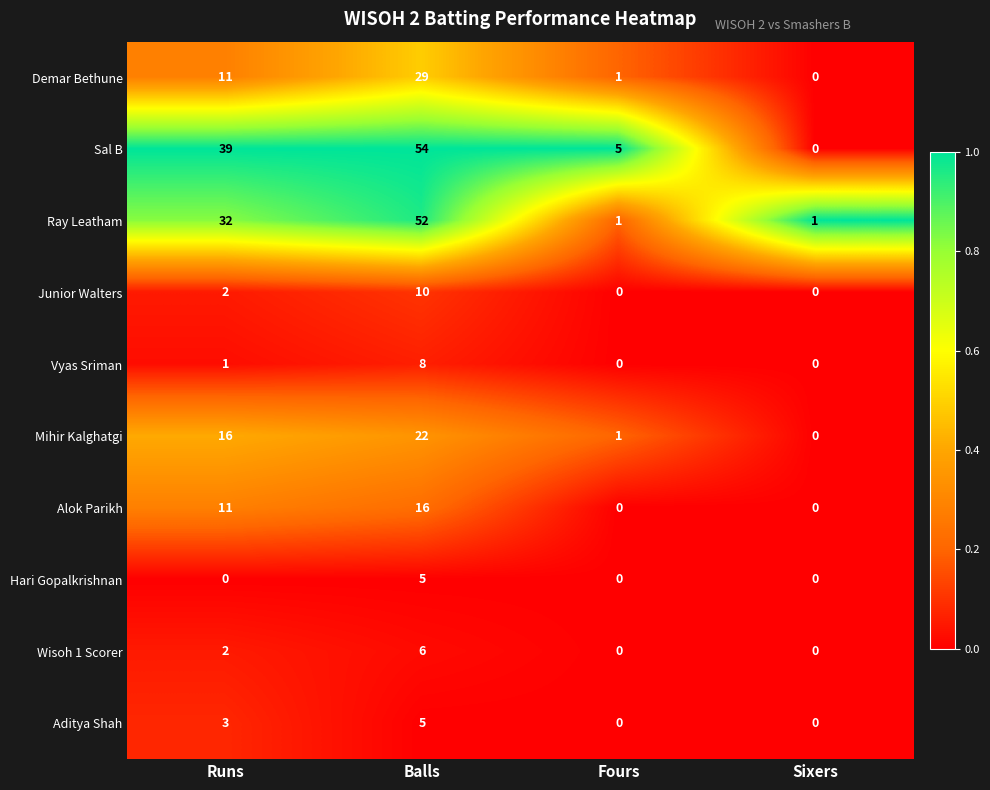

List the labels in order of Mihir Kalghatgi value, largest first.

Balls, Runs, Fours, Sixers